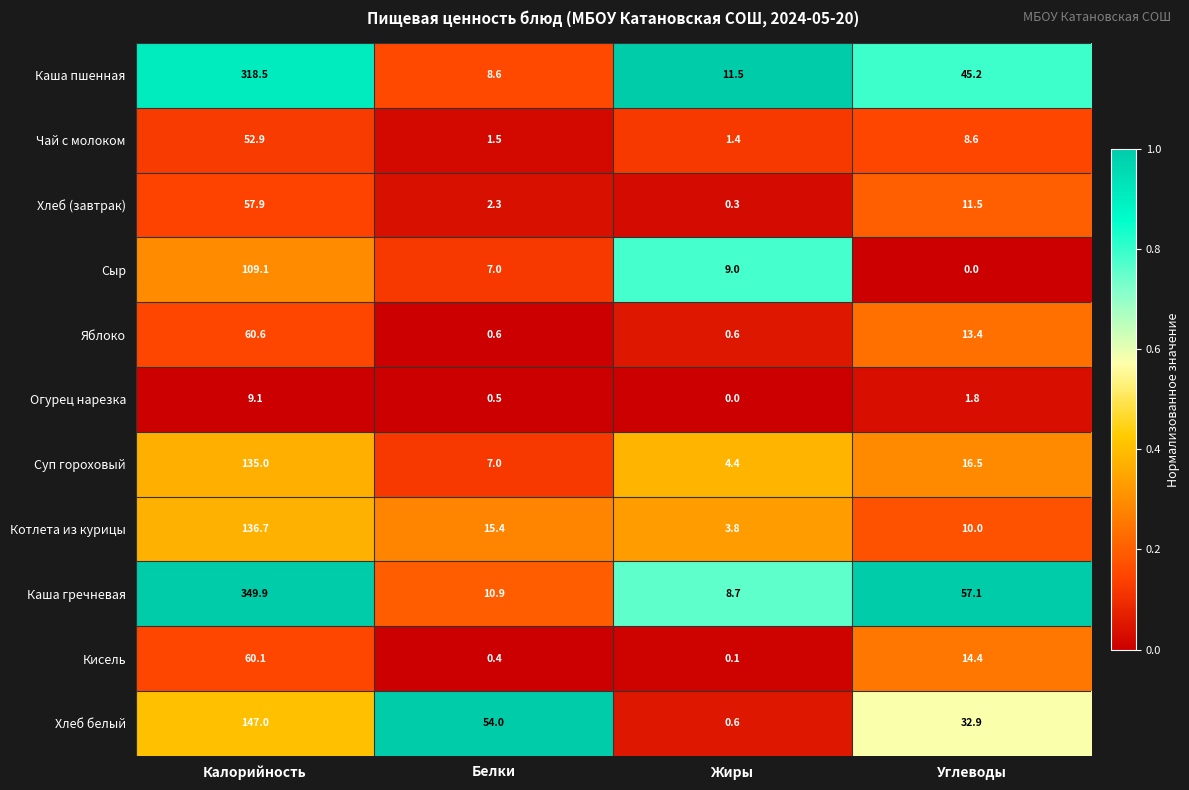

The value of Каша пшенная at Углеводы is 45.2. True or false?

True